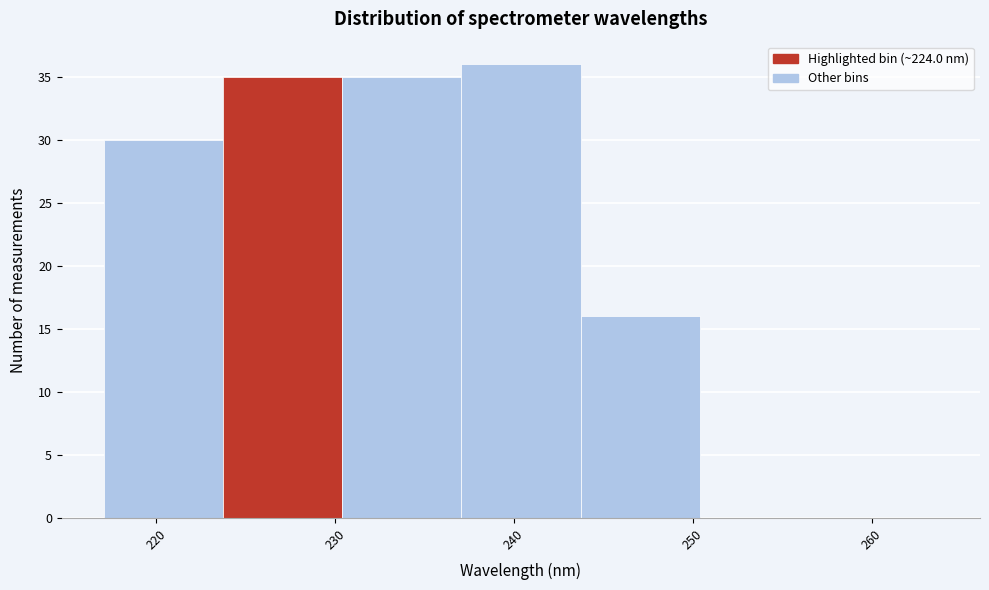

Reading left to right, list every bar in this chart as the range it spans on the x-axis followed by its height. Neither the bar edges nor the heights are printed on the chart, so give them approximately, as read against the axes.

217 to 224: 30
224 to 230: 35
230 to 237: 35
237 to 244: 36
244 to 250: 16
250 to 257: 0
257 to 264: 0